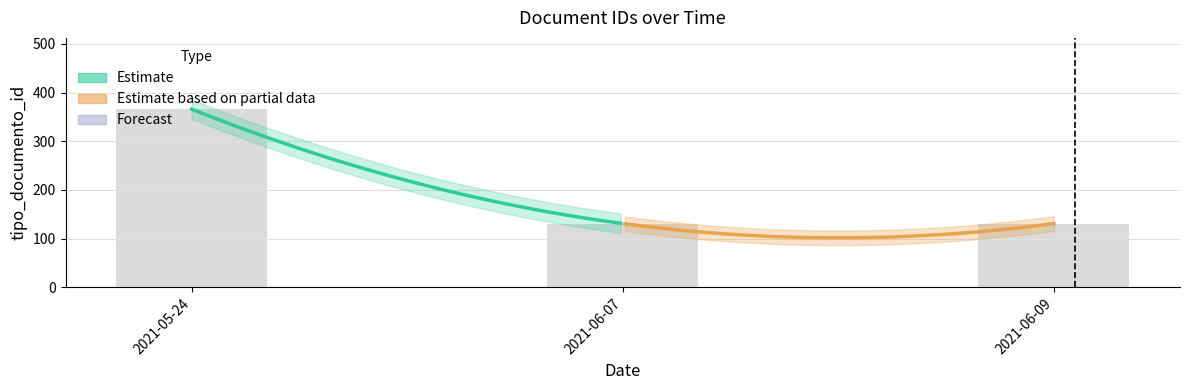

Where is the data nearest to the value 248?

2021-06-07